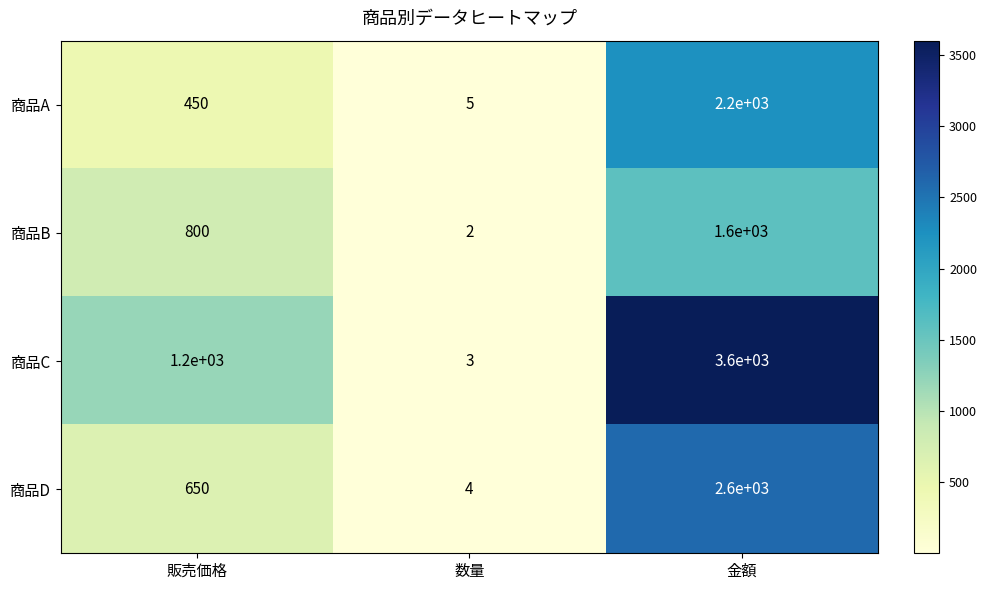

What is the sum of the 商品D values at 販売価格 and 数量?

654